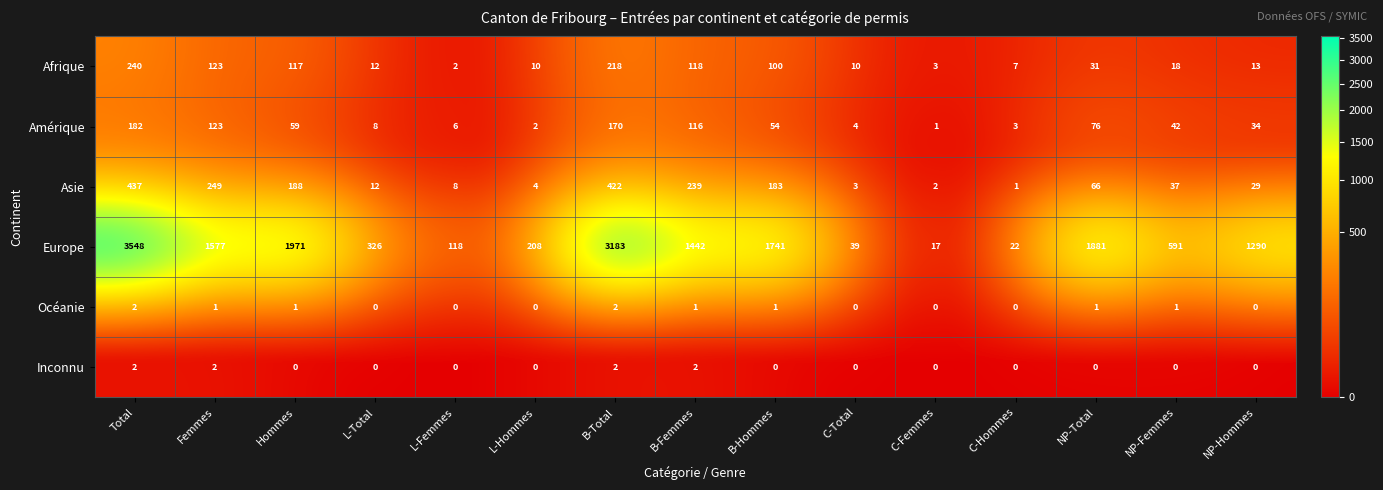

At which category is the sum across all series the highest?

Total